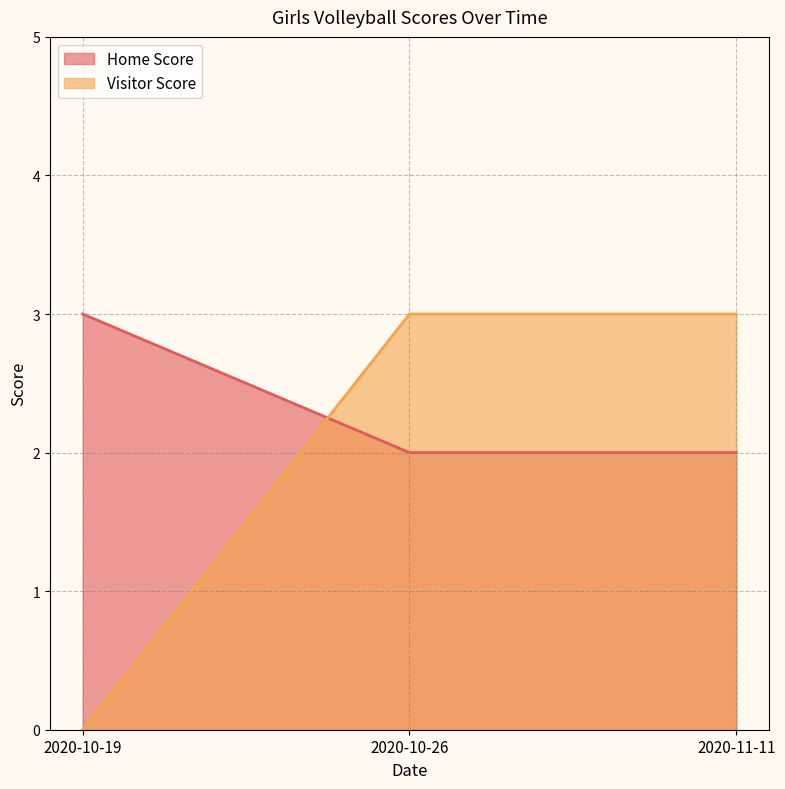

List the series in order of their peak value, lowest first.

Home Score, Visitor Score